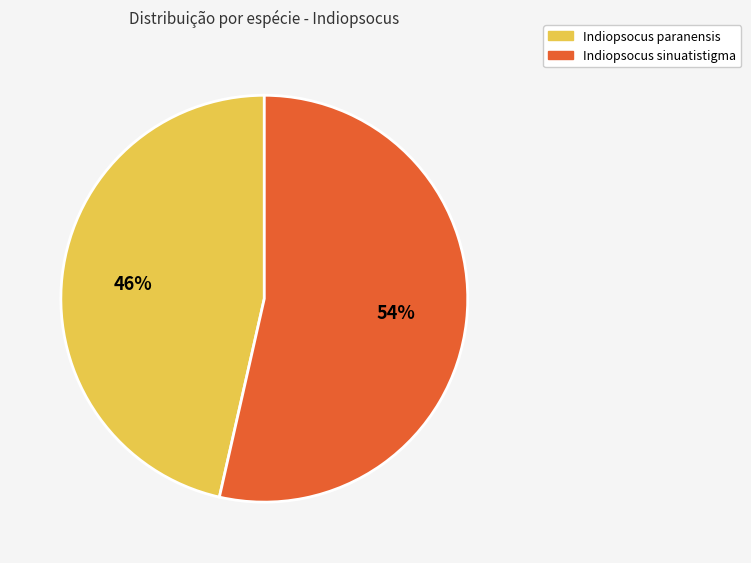

The Indiopsocus paranensis slice represents 46% of the pie. True or false?

True